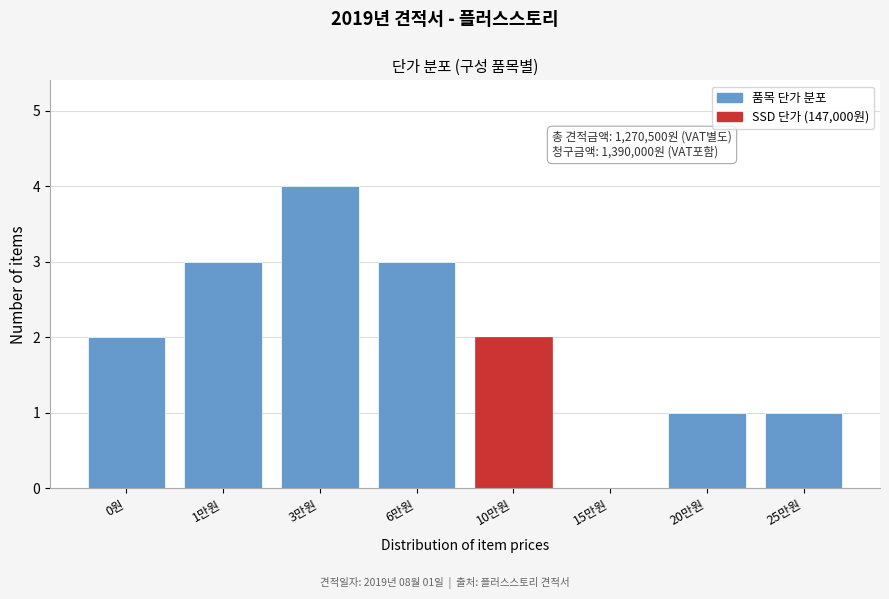

Reading left to right, transcribe all the data shown in this chart.

0원=2	1만원=3	3만원=4	6만원=3	10만원=2	15만원=0	20만원=1	25만원=1